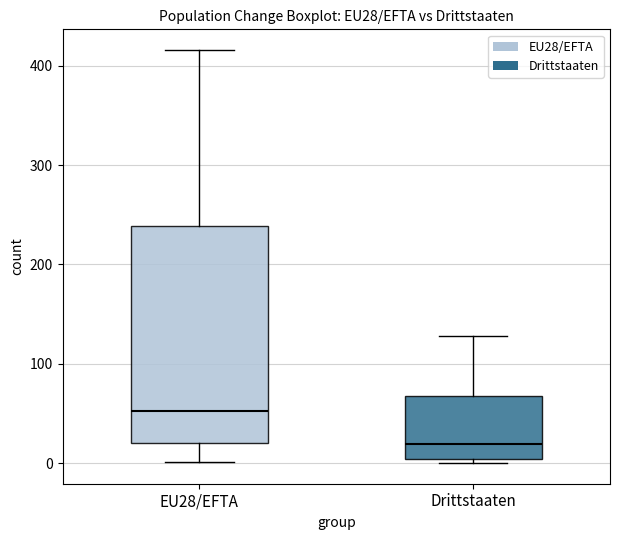

Where is the upper edge of the box for Drittstaaten on the y-axis? The values are not printed on the chart, so give them approximately, as read against the axis.

70